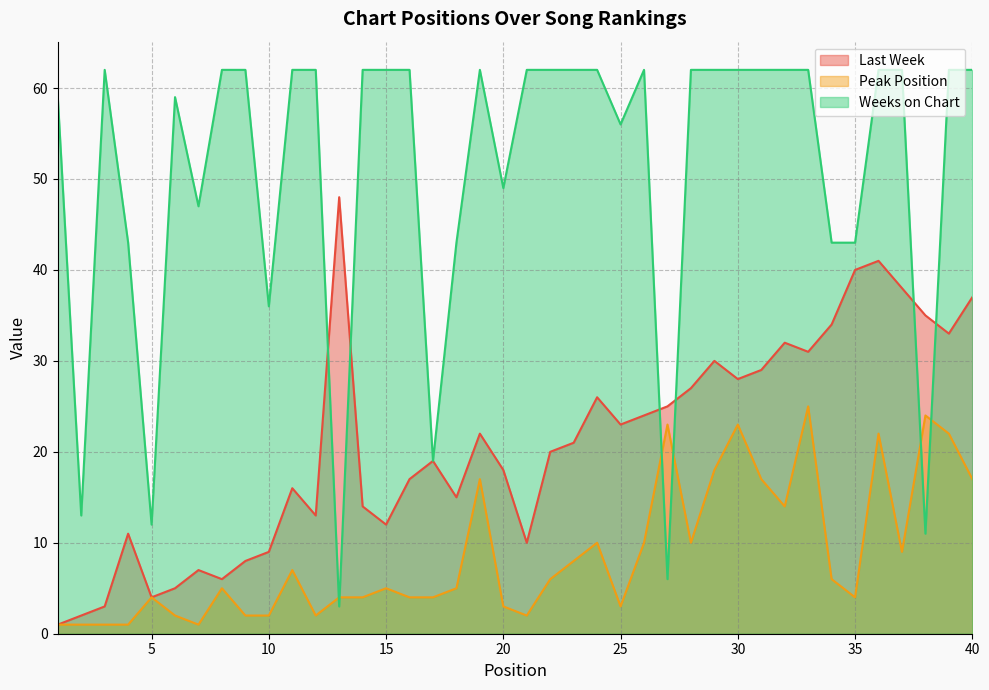

Rank the series at 15 from lowest to highest value.

Peak Position, Last Week, Weeks on Chart